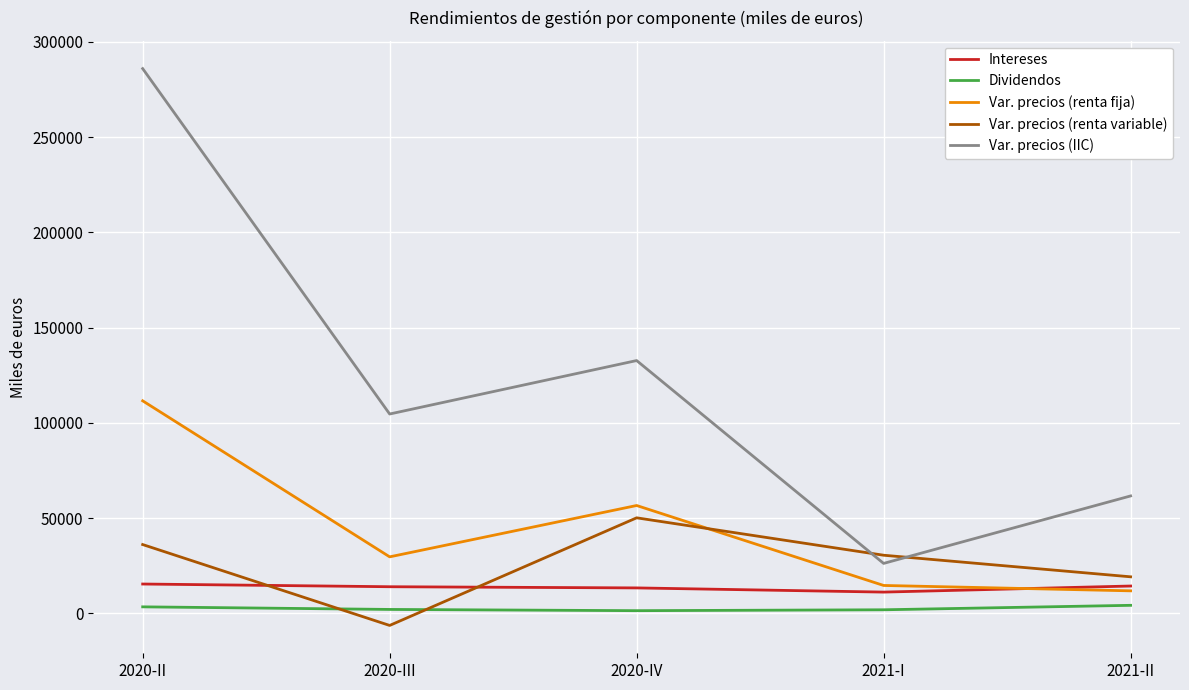

How many lines are shown in the chart?

5